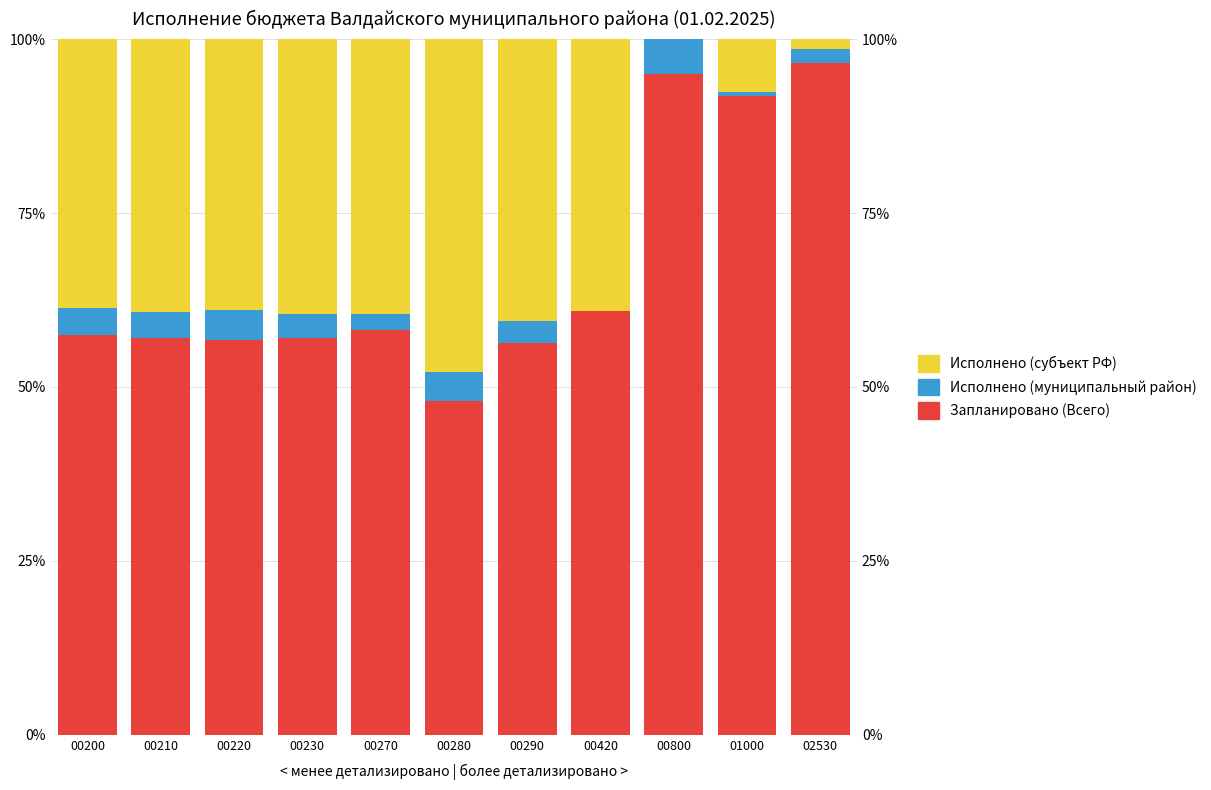

Reading right to left, what are all the values shown in this chart?

Запланировано (Всего): 96.6	91.8	94.9	60.9	56.4	47.9	58.2	57.0	56.8	57.0	57.5
Исполнено (муниципальный район): 1.9	0.6	5.1	0.1	3.1	4.2	2.3	3.4	4.2	3.7	3.8
Исполнено (субъект РФ): 1.4	7.6	0.0	39.1	40.5	47.9	39.5	39.5	39.0	39.3	38.7